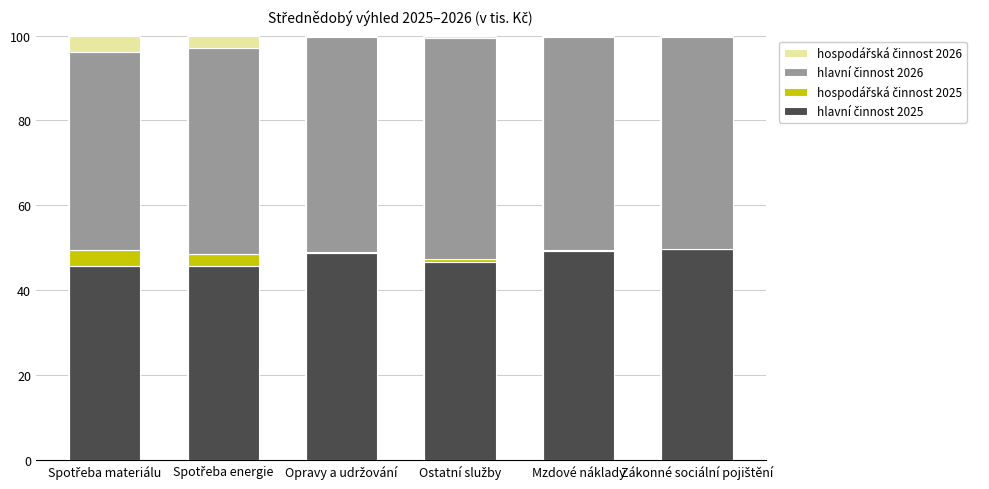

Which has a higher value, Spotřeba energie or Spotřeba materiálu?

Spotřeba energie